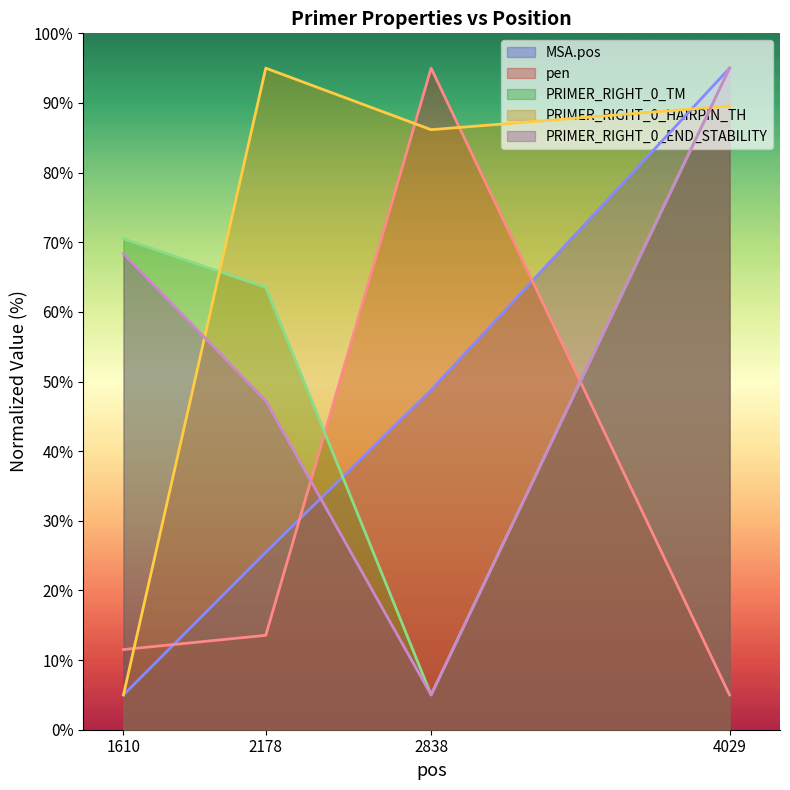

What is the difference between the PRIMER_RIGHT_0_END_STABILITY values at 2838 and 4029?

90.0